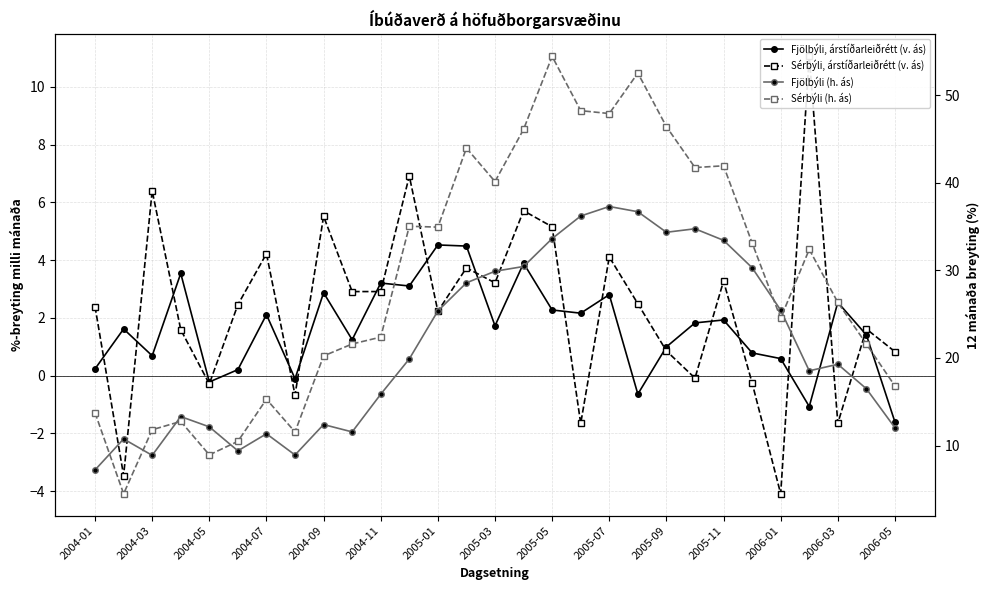

Reading left to right, what are all the values shown in this chart?

Fjölbýli, árstíðarleiðrétt (v. ás): 0.2	1.6	0.7	3.5	-0.2	0.2	2.1	-0.1	2.9	1.2	3.2	3.1	4.5	4.5	1.7	3.9	2.3	2.2	2.8	-0.6	1.0	1.8	1.9	0.8	0.6	-1.1	2.5	1.4	-1.6
Sérbýli, árstíðarleiðrétt (v. ás): 2.4	-3.5	6.4	1.6	-0.3	2.5	4.2	-0.7	5.5	2.9	2.9	6.9	2.2	3.7	3.2	5.7	5.2	-1.7	4.1	2.5	0.9	-0.1	3.3	-0.3	-4.1	11.1	-1.6	1.6	0.8
Fjölbýli (h. ás): 7.2	10.8	8.9	13.3	12.1	9.4	11.4	8.9	12.4	11.6	15.9	19.9	25.4	28.6	29.9	30.4	33.6	36.2	37.3	36.7	34.3	34.7	33.4	30.3	25.5	18.5	19.3	16.5	12.0
Sérbýli (h. ás): 13.7	4.5	11.8	12.8	8.9	10.5	15.3	11.6	20.2	21.6	22.4	35.0	34.9	44.0	40.1	46.1	54.4	48.2	47.9	52.5	46.4	41.7	41.9	33.1	24.5	32.4	26.3	21.6	16.8